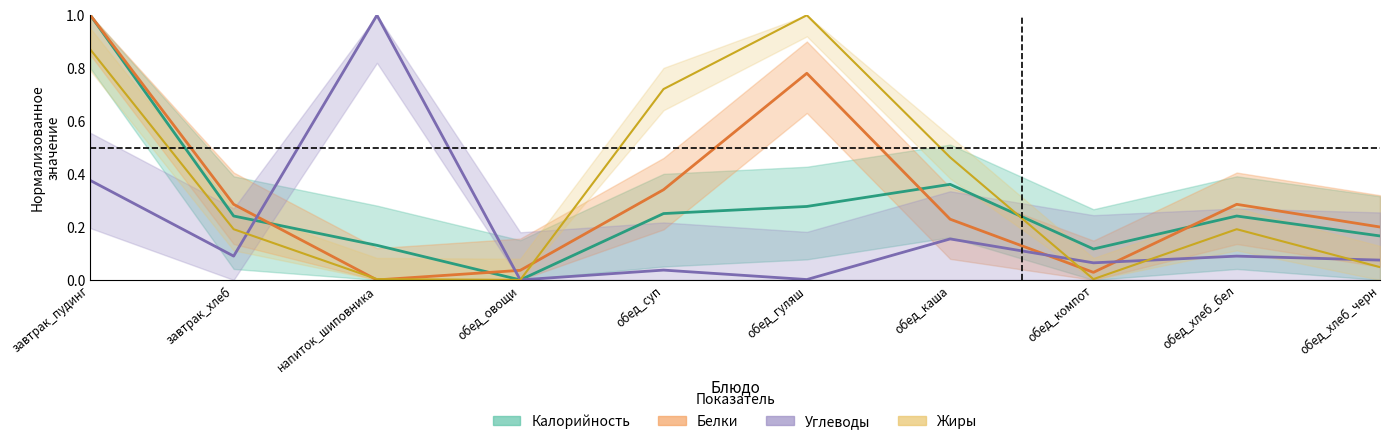

How many distinct data groups are displayed?

4